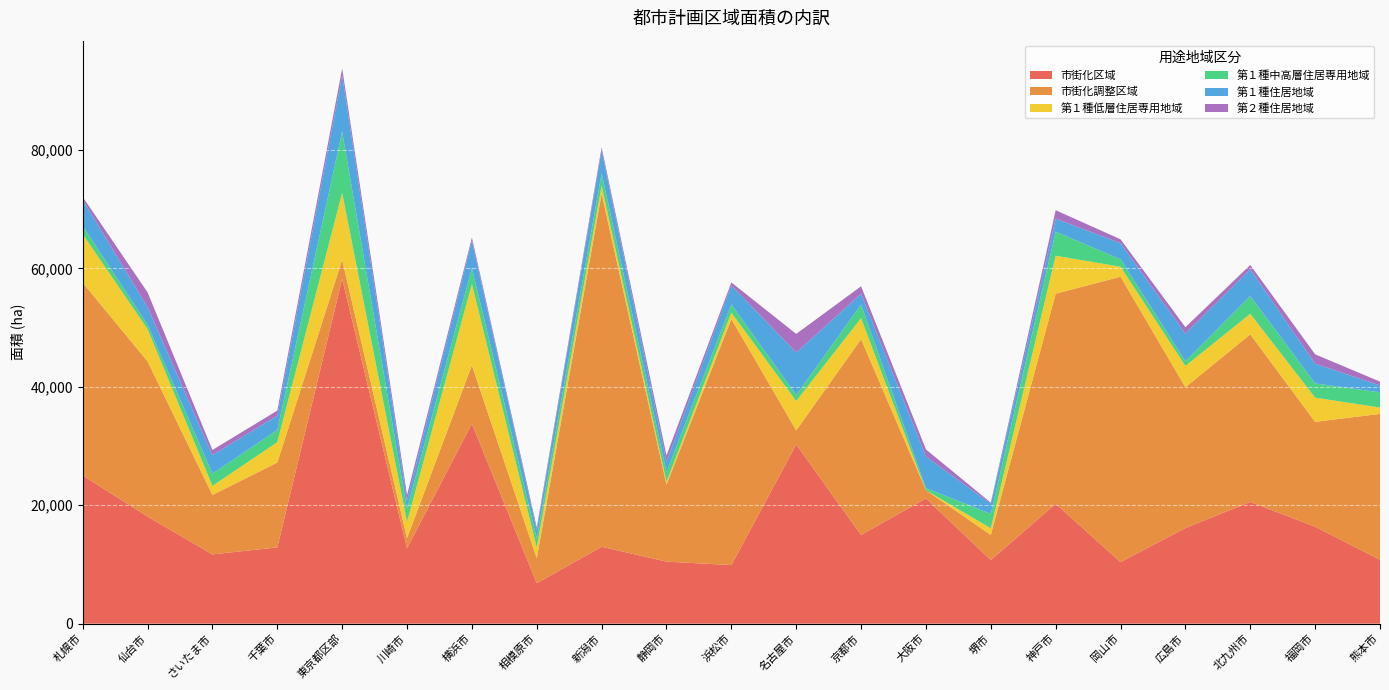

Reading left to right, transcribe all the data shown in this chart.

市街化区域: 札幌市=25034	仙台市=18080	さいたま市=11698	千葉市=12882	東京都区部=58214	川崎市=12728	横浜市=33767	相模原市=6826	新潟市=12985	静岡市=10481	浜松市=9890	名古屋市=30258	京都市=14980	大阪市=21145	堺市=10735	神戸市=20244	岡山市=10390	広島市=16148	北九州市=20560	福岡市=16372	熊本市=10795
市街化調整区域: 札幌市=32550	仙台市=26216	さいたま市=10045	千葉市=14327	東京都区部=3251	川崎市=1707	横浜市=9885	相模原市=4201	新潟市=59660	静岡市=13009	浜松市=41565	名古屋市=2387	京都市=33071	大阪市=1387	堺市=4247	神戸市=35486	岡山市=48210	広島市=23781	北九州市=28305	福岡市=17710	熊本市=24638
第１種低層住居専用地域: 札幌市=8191	仙台市=5458	さいたま市=1532	千葉市=3446	東京都区部=11297	川崎市=2753	横浜市=13705	相模原市=1820	新潟市=1343	静岡市=480	浜松市=1079	名古屋市=4958	京都市=3543	大阪市=0	堺市=1131	神戸市=6414	岡山市=1676	広島市=3597	北九州市=3469	福岡市=4088	熊本市=1068
第１種中高層住居専用地域: 札幌市=1390	仙台市=734	さいたま市=2061	千葉市=2036	東京都区部=10352	川崎市=2205	横浜市=2705	相模原市=1584	新潟市=2093	静岡市=1643	浜松市=1400	名古屋市=1006	京都市=2296	大阪市=360	堺市=2443	神戸市=4067	岡山市=1269	広島市=800	北九州市=2988	福岡市=2410	熊本市=2562
第１種住居地域: 札幌市=4421	仙台市=2956	さいたま市=3139	千葉市=2442	東京都区部=9485	川崎市=1394	横浜市=4620	相模原市=1351	新潟市=3898	静岡市=1721	浜松市=3195	名古屋市=7193	京都市=1822	大阪市=5342	堺市=1679	神戸市=2206	岡山市=2713	広島市=4654	北九州市=4527	福岡市=3338	熊本市=1175
第２種住居地域: 札幌市=485	仙台市=2509	さいたま市=861	千葉市=854	東京都区部=1175	川崎市=942	横浜市=530	相模原市=453	新潟市=484	静岡市=1062	浜松市=499	名古屋市=3135	京都市=1268	大阪市=1191	堺市=193	神戸市=1409	岡山市=656	広島市=1088	北九州市=727	福岡市=1570	熊本市=641